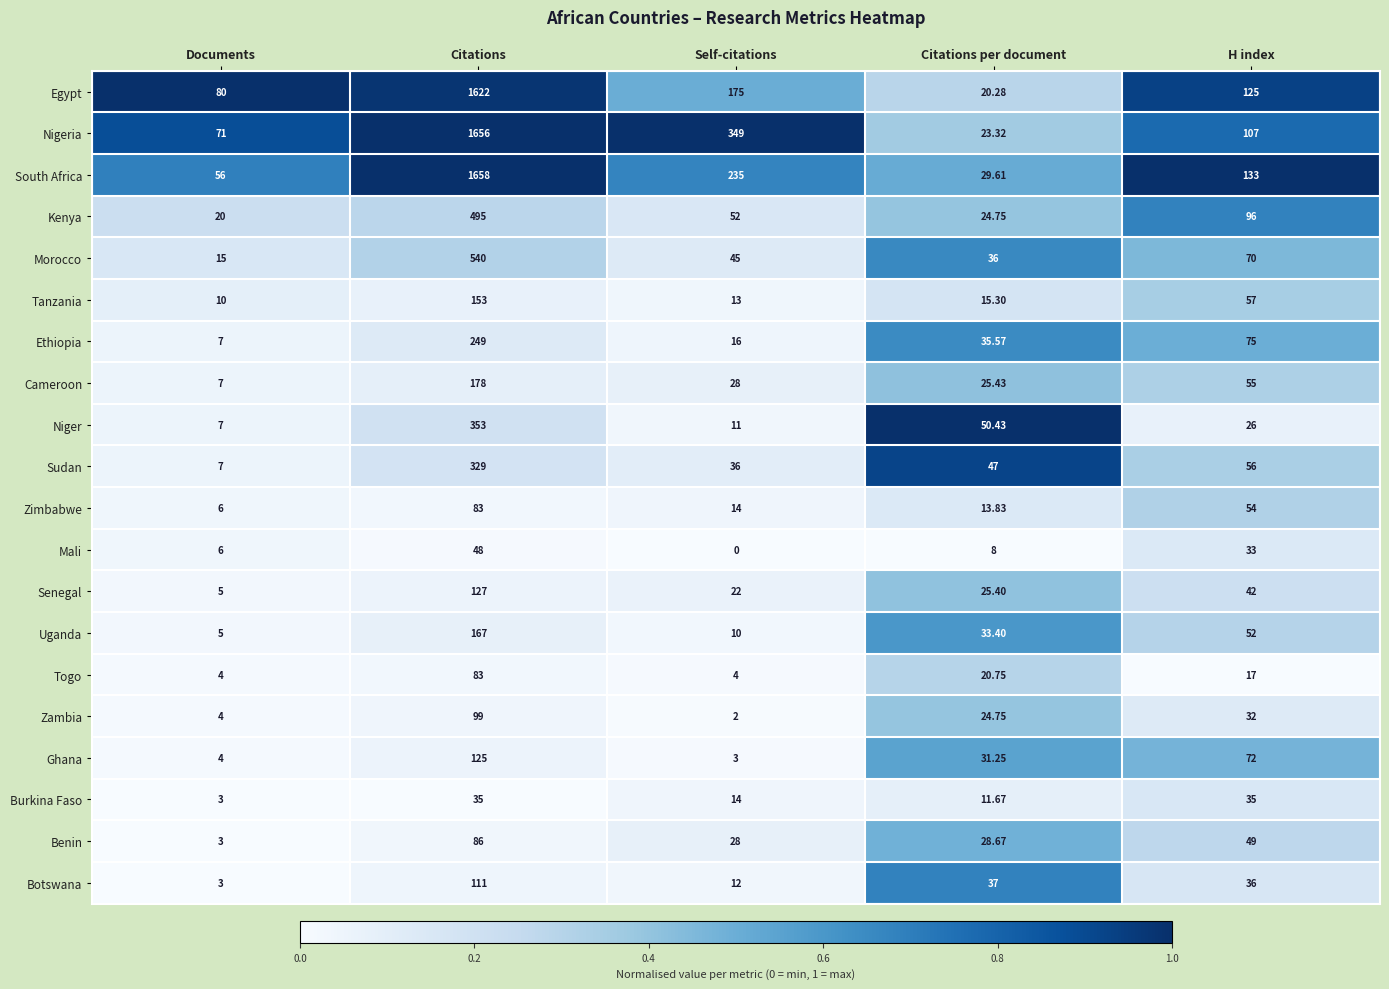

Which series has the widest spread of values?

Nigeria